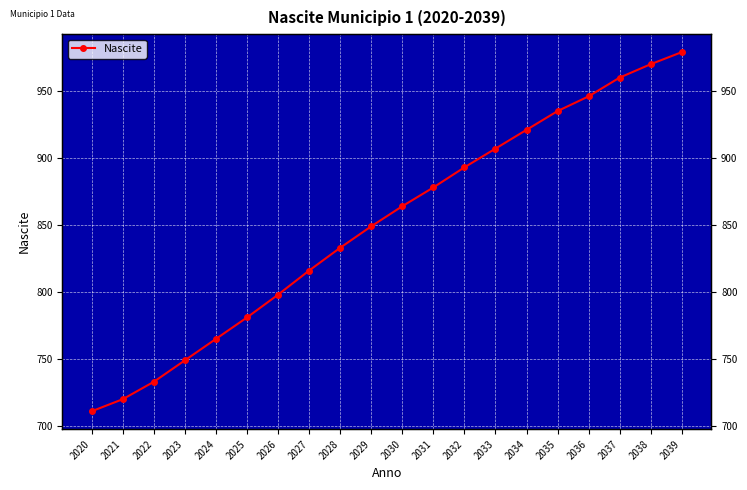

What is the change in value from 2033 to 2035?

+28